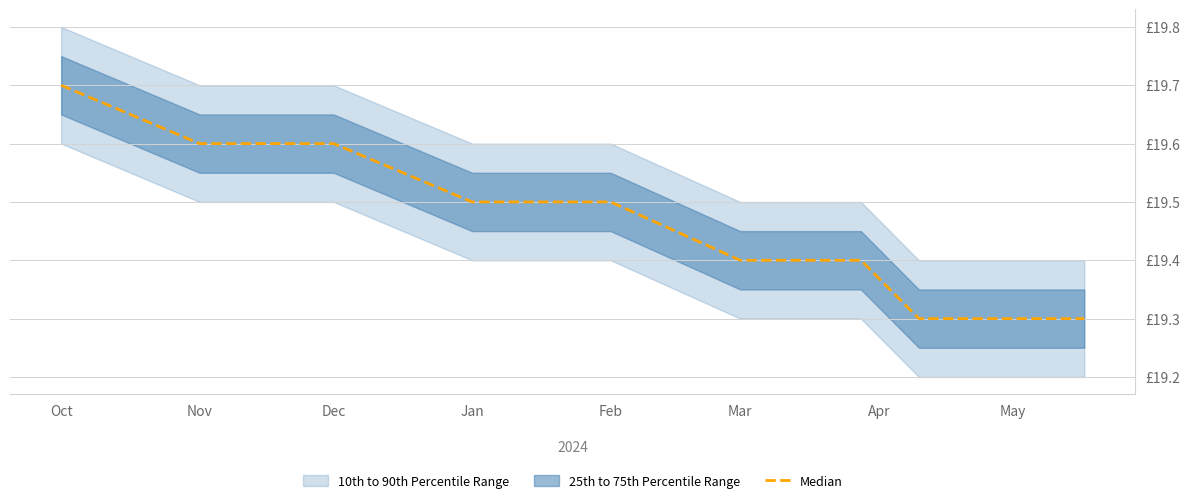

What is the maximum value shown in the chart?

19.7